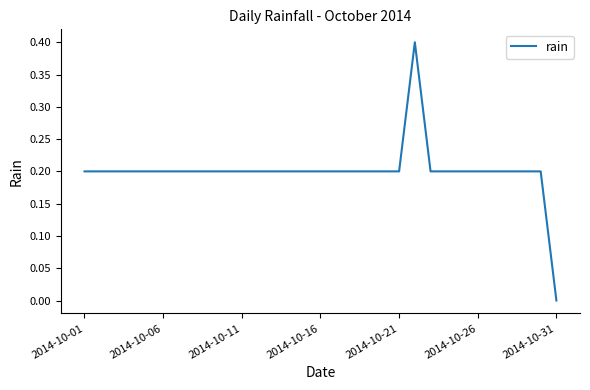

What is the difference between the maximum and minimum values?

0.4